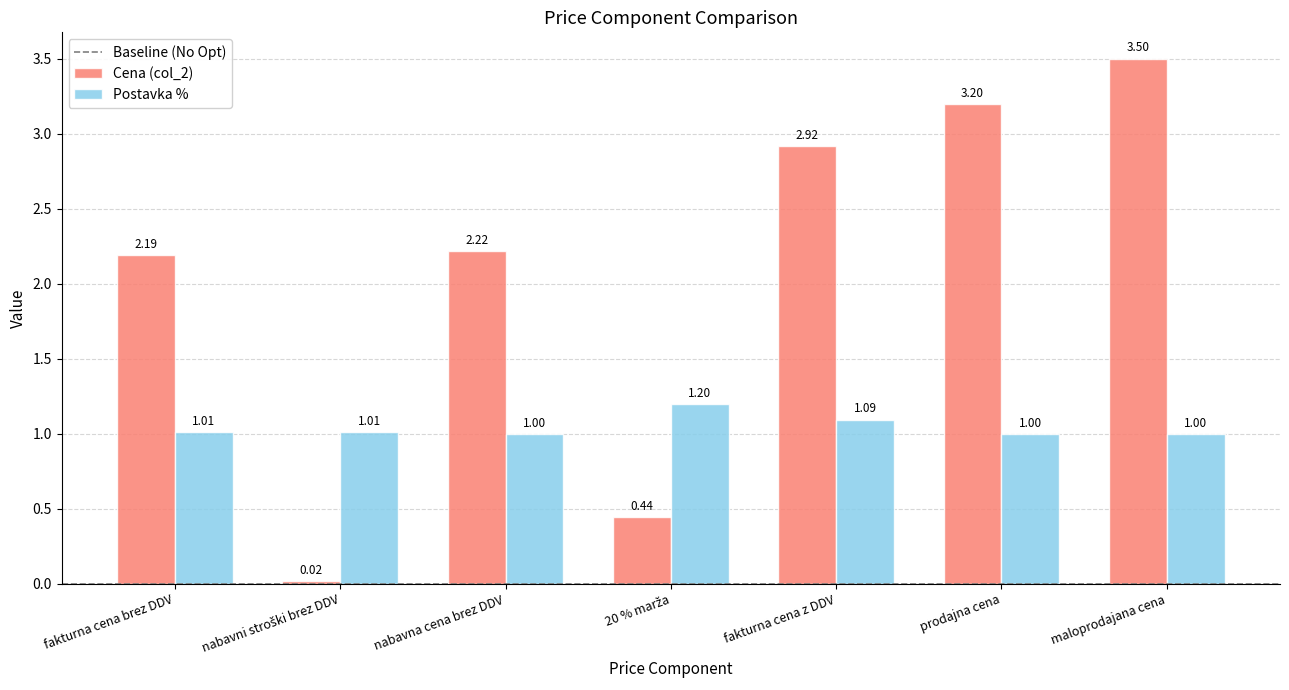

What is the difference between the highest and lowest values at fakturna cena brez DDV?

1.2